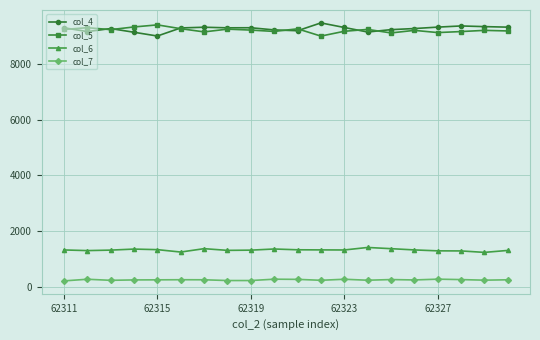

True or false: col_5 has more than 2 interior local peaks.

True